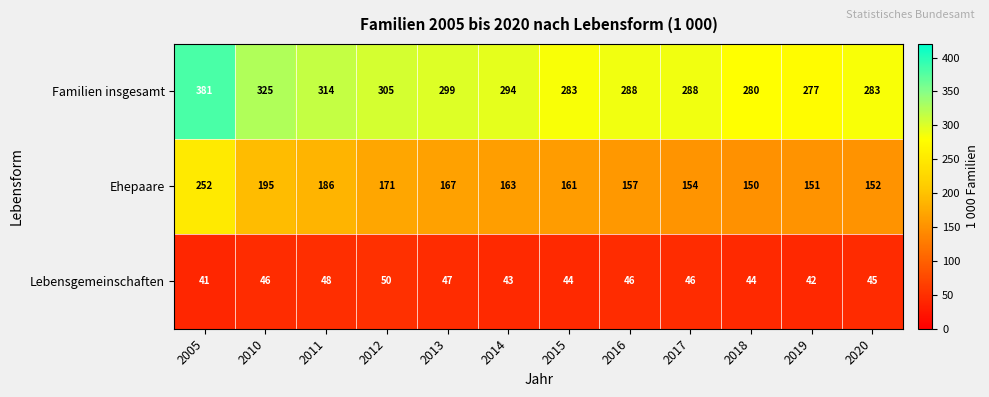

What is the maximum value for Ehepaare?

252